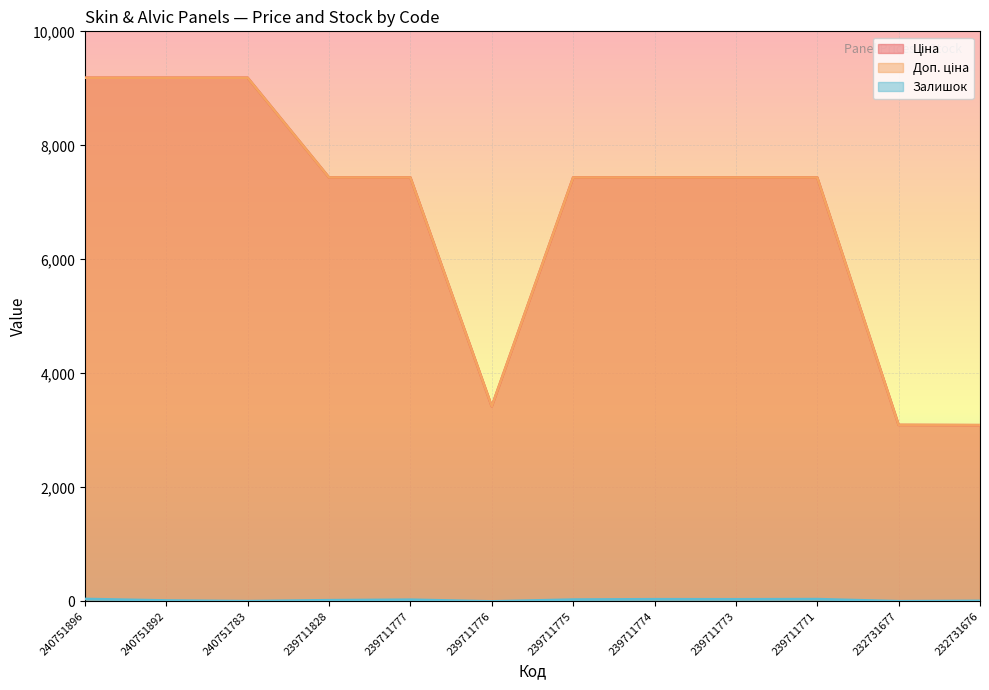

Reading left to right, list all the values displayed in this chart.

Ціна: 9185.9	9185.9	9185.9	7436.2	7436.2	3420.6	7436.2	7436.2	7436.2	7436.2	3094.7	3091.2
Доп. ціна: 9185.9	9185.9	9185.9	7436.2	7436.2	3421.0	7436.2	7436.2	7436.2	7436.2	3095.0	3091.0
Залишок: 43.0	16.0	4.0	21.0	30.0	0.0	32.0	38.0	37.0	40.0	3.0	9.0